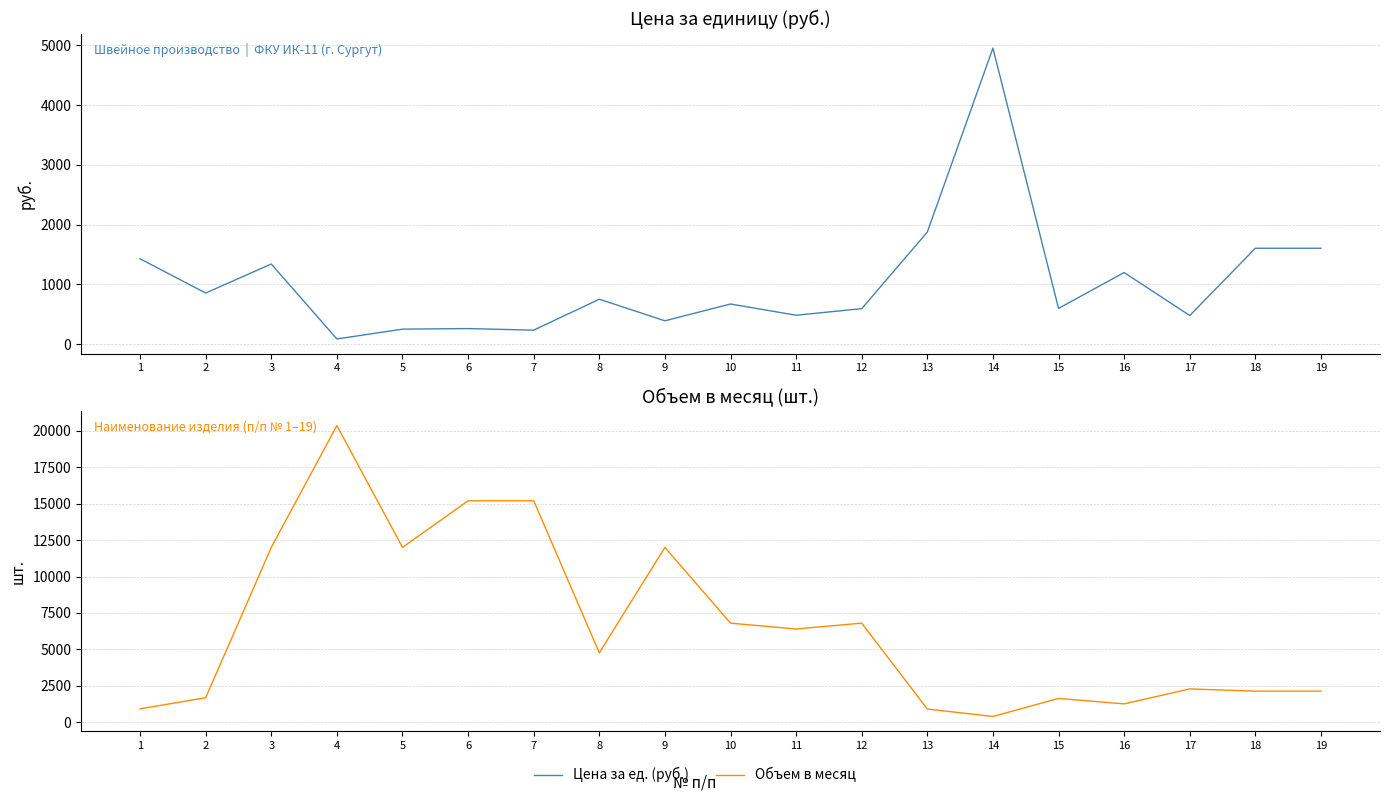

Reading left to right, transcribe all the data shown in this chart.

Цена за ед. (руб.): 1=1429.2	2=856.8	3=1342.4	4=88.4	5=253.0	6=262.3	7=236.2	8=753.3	9=392.5	10=673.3	11=485.5	12=595.2	13=1876.8	14=4952.4	15=600.0	16=1200.0	17=480.0	18=1605.6	19=1605.6
Объем в месяц: 1=920.0	2=1680.0	3=12000.0	4=20360.0	5=12000.0	6=15200.0	7=15200.0	8=4760.0	9=12000.0	10=6800.0	11=6400.0	12=6800.0	13=904.0	14=396.0	15=1632.0	16=1260.0	17=2286.0	18=2133.0	19=2133.0